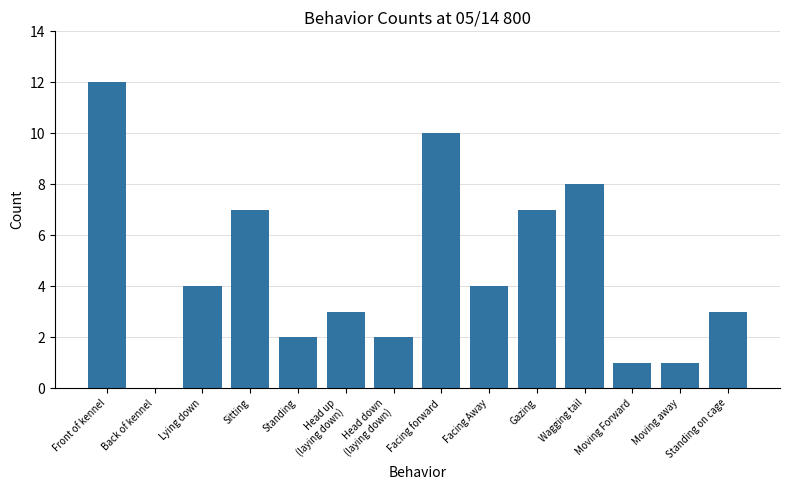

Reading right to left, transcribe all the data shown in this chart.

3	1	1	8	7	4	10	2	3	2	7	4	0	12